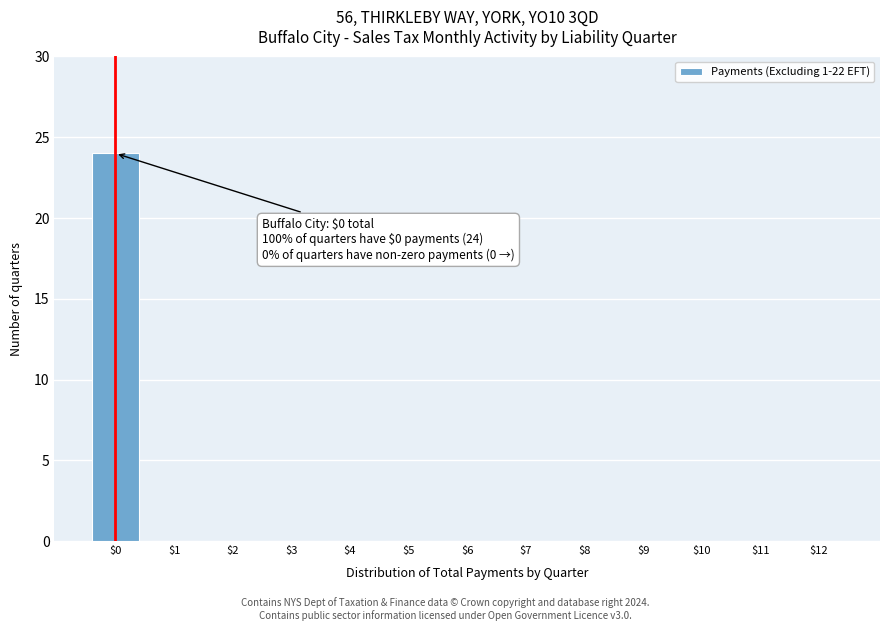

What is the sum of all values?

24